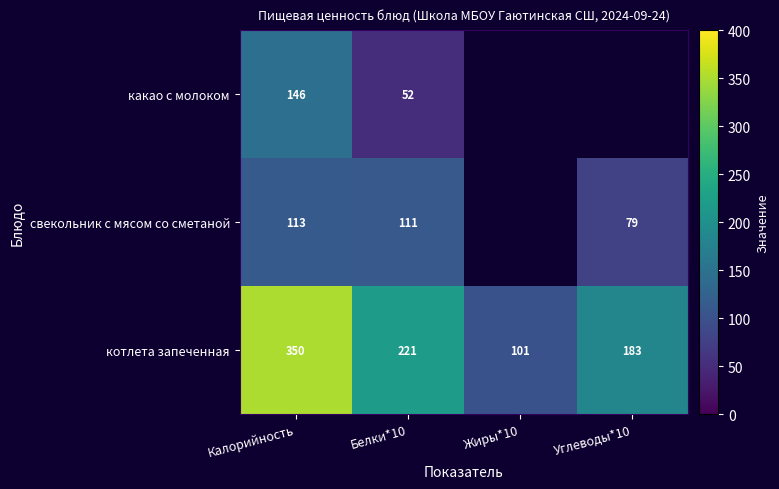

At Белки*10, list the series in order from largest to smallest.

котлета запеченная, свекольник с мясом со сметаной, какао с молоком